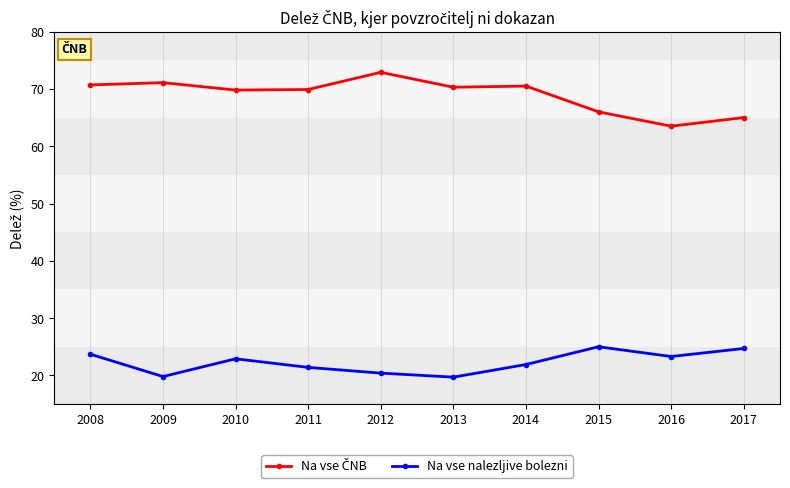

Is it true that Na vse nalezljive bolezni equals 21.9 at 2014?

True